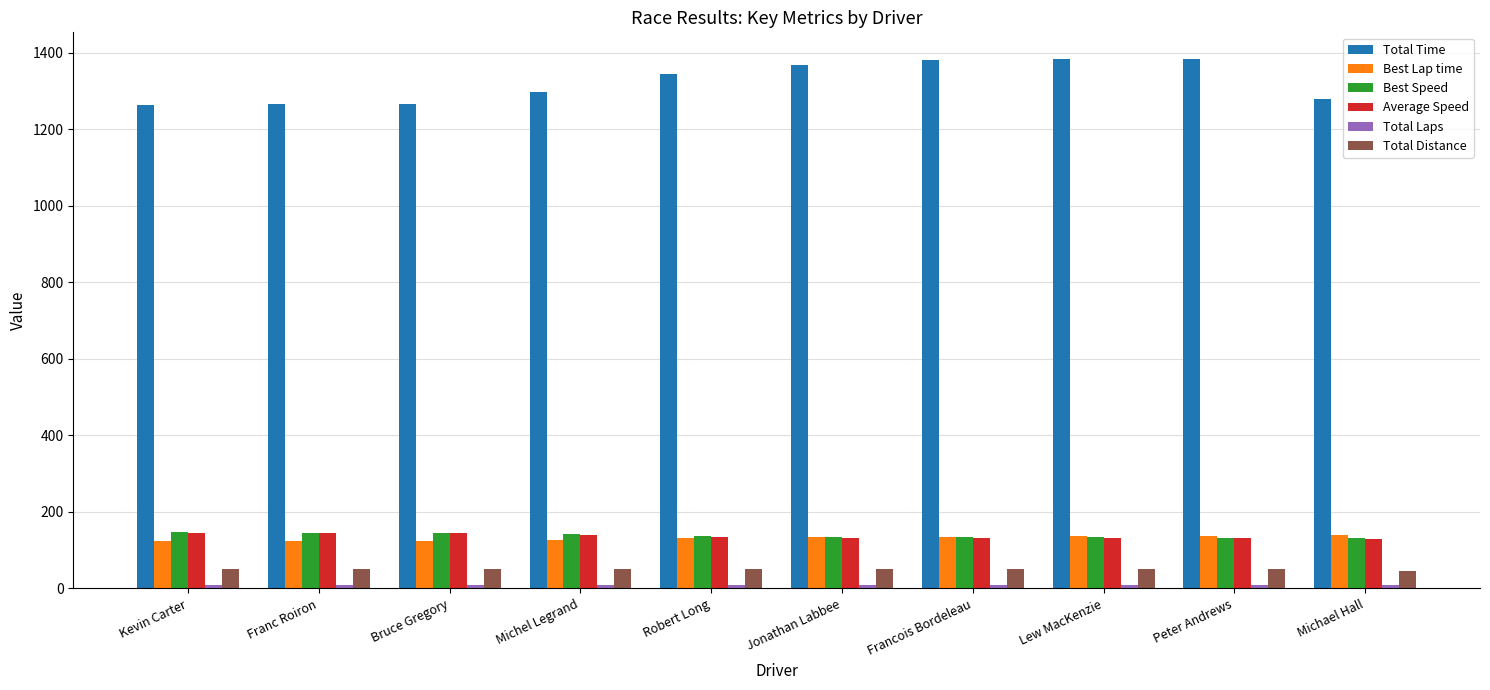

At how many categories does at least one series exceed 617?

10